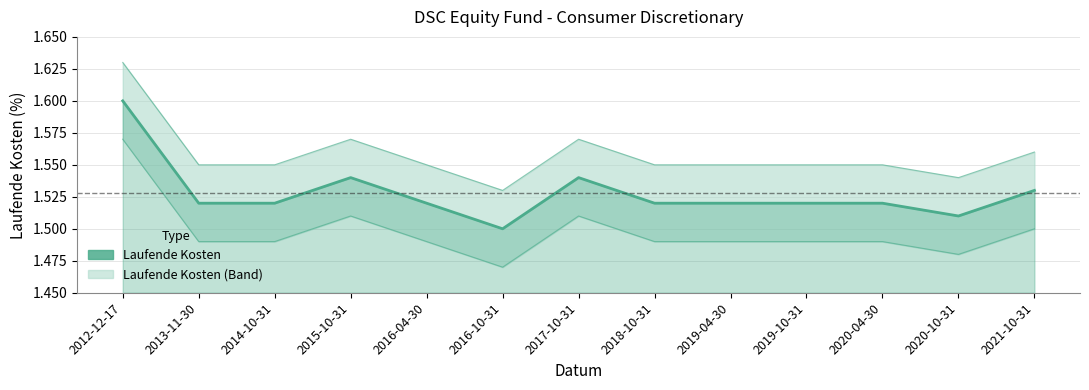

Between 2014-10-31 and 2017-10-31, which is larger?

2017-10-31